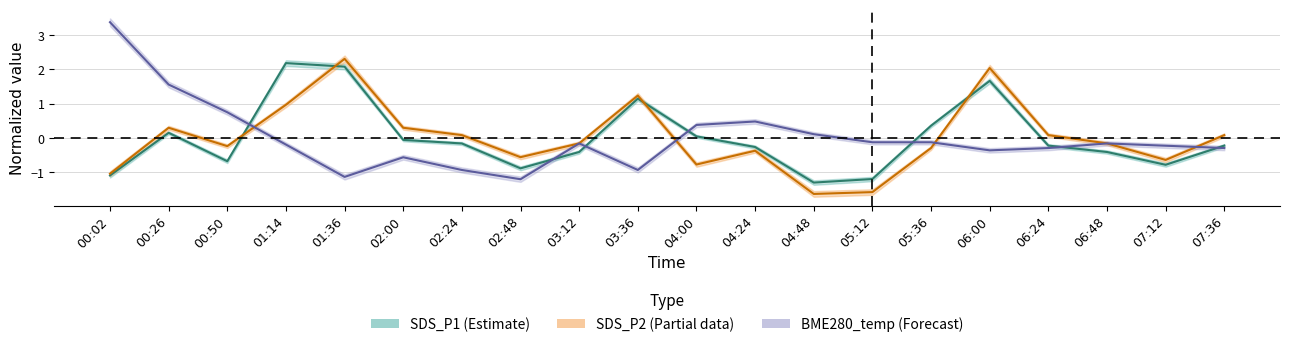

Reading left to right, extract all data points from this chart.

SDS_P1: -1.1	0.2	-0.7	2.2	2.1	-0.1	-0.2	-0.9	-0.4	1.1	0.0	-0.3	-1.3	-1.2	0.4	1.7	-0.2	-0.4	-0.8	-0.2
SDS_P2: -1.0	0.3	-0.2	1.0	2.3	0.3	0.1	-0.6	-0.2	1.2	-0.8	-0.4	-1.6	-1.6	-0.3	2.0	0.1	-0.2	-0.6	0.1
BME280_temp: 3.4	1.6	0.8	-0.2	-1.1	-0.6	-0.9	-1.2	-0.2	-0.9	0.4	0.5	0.1	-0.1	-0.1	-0.4	-0.3	-0.2	-0.2	-0.3